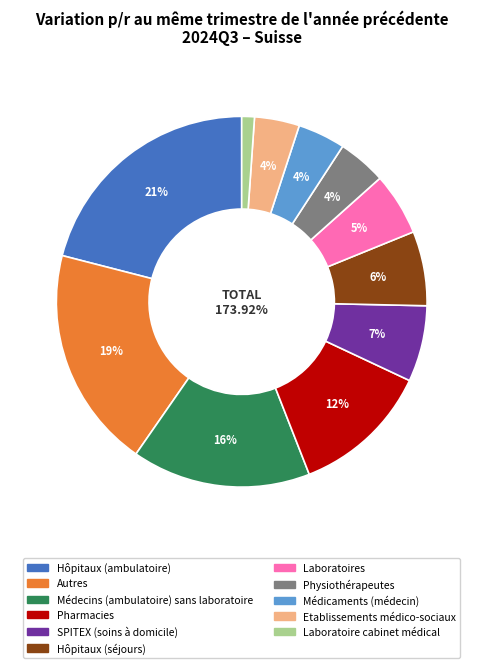

Does Médicaments (médecin) represent more than half of the total?

No